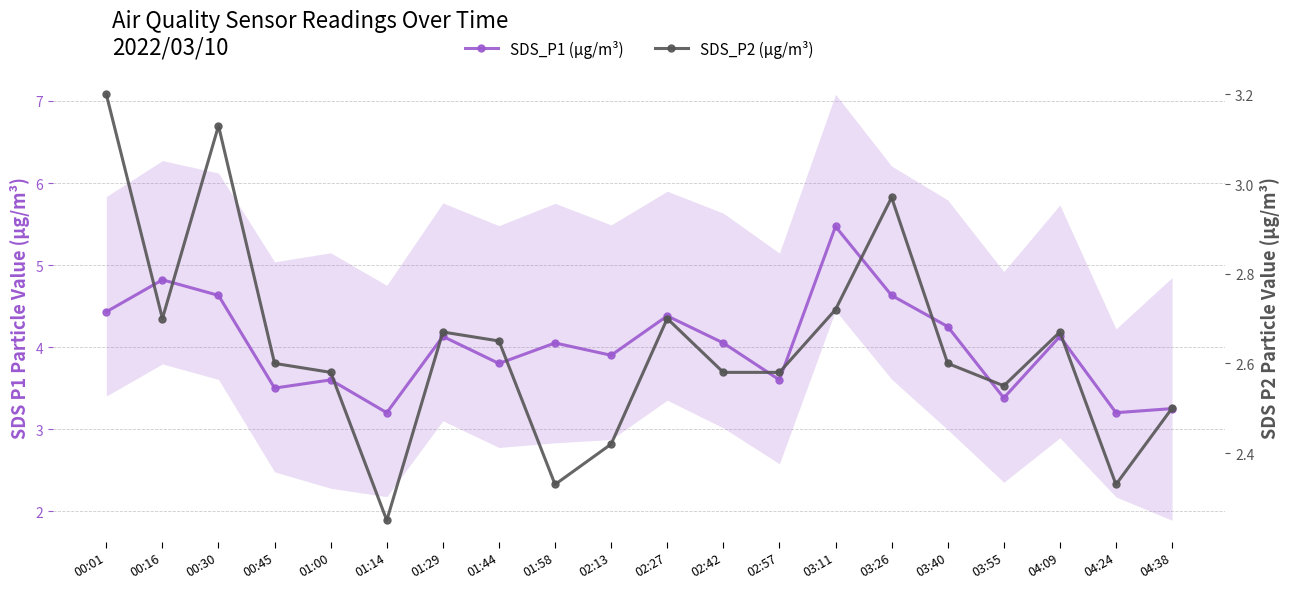

Between 02:42 and 04:24, which series saw the biggest shift?

SDS_P1 (µg/m³)